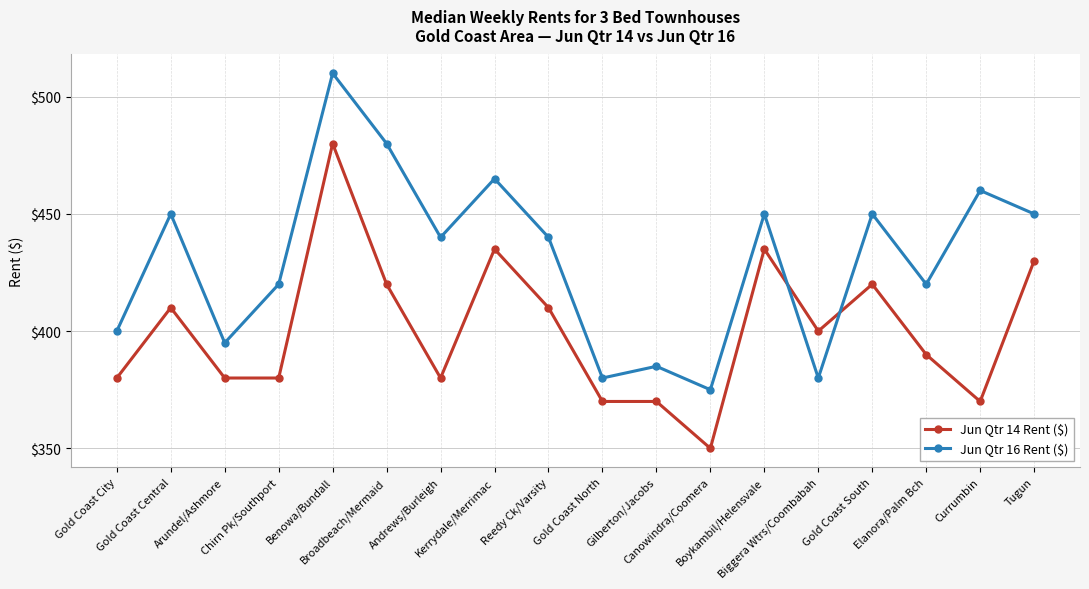

What is the value of the Jun Qtr 16 Rent ($) point at the 13th from the left?

450